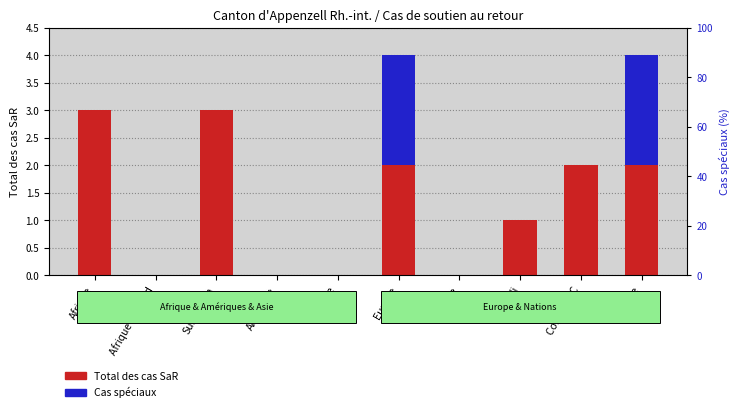

What is the average value of the Total des cas SaR series?

1